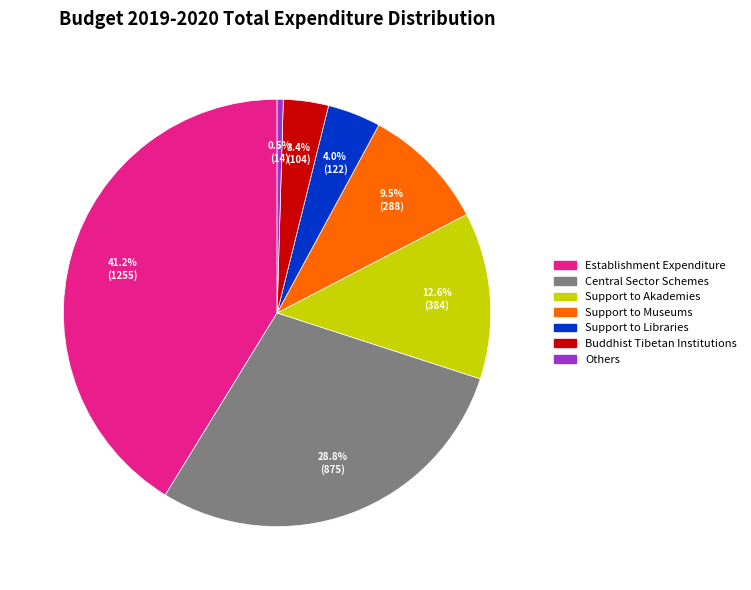

Which slice is the largest?

Establishment Expenditure